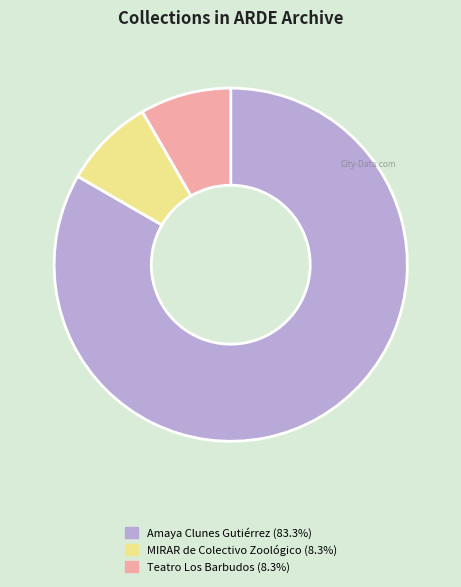

Is the sum of Amaya Clunes Gutiérrez (83.3%) and MIRAR de Colectivo Zoológico (8.3%) greater than half?

Yes